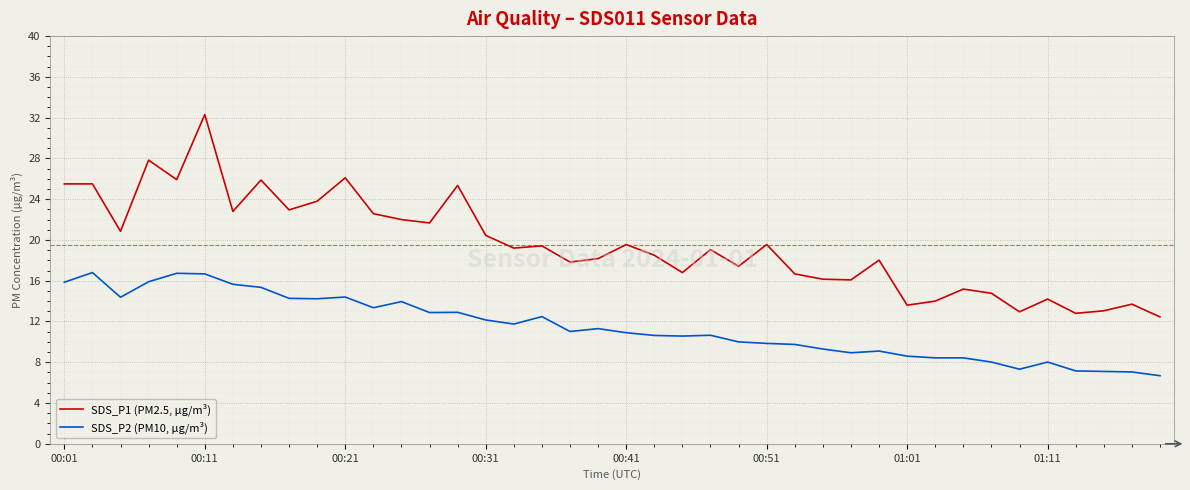

What is the minimum value shown in the chart?

6.7